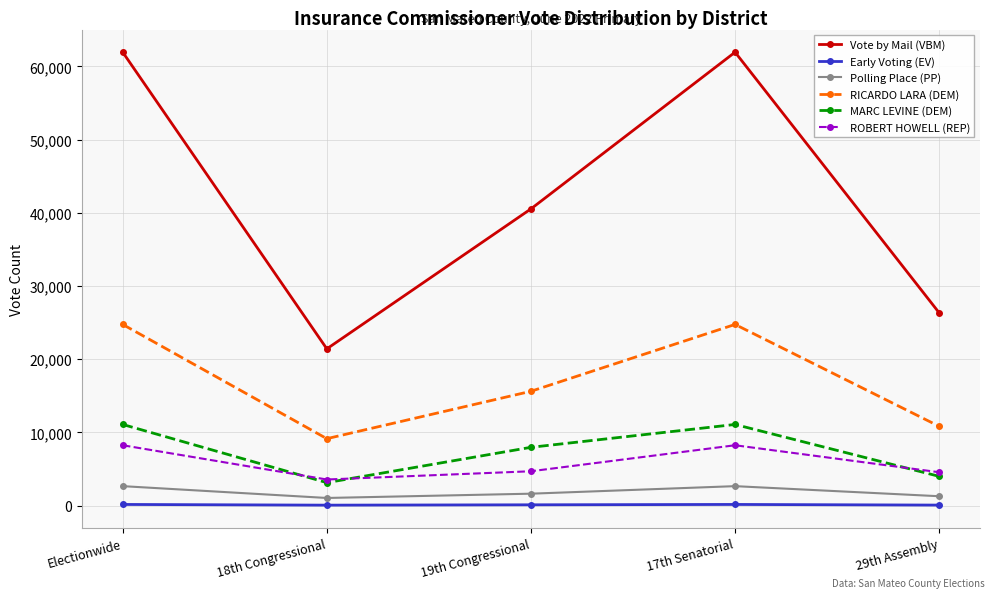

What is the difference between the highest and lowest values at 19th Congressional?

40443